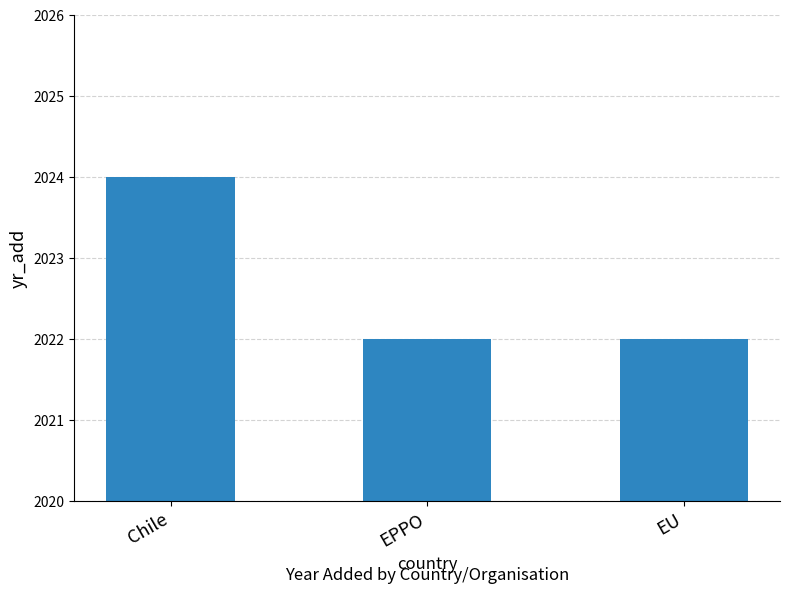

Approximately how many times larger is the value at EU compared to Chile?

1.0